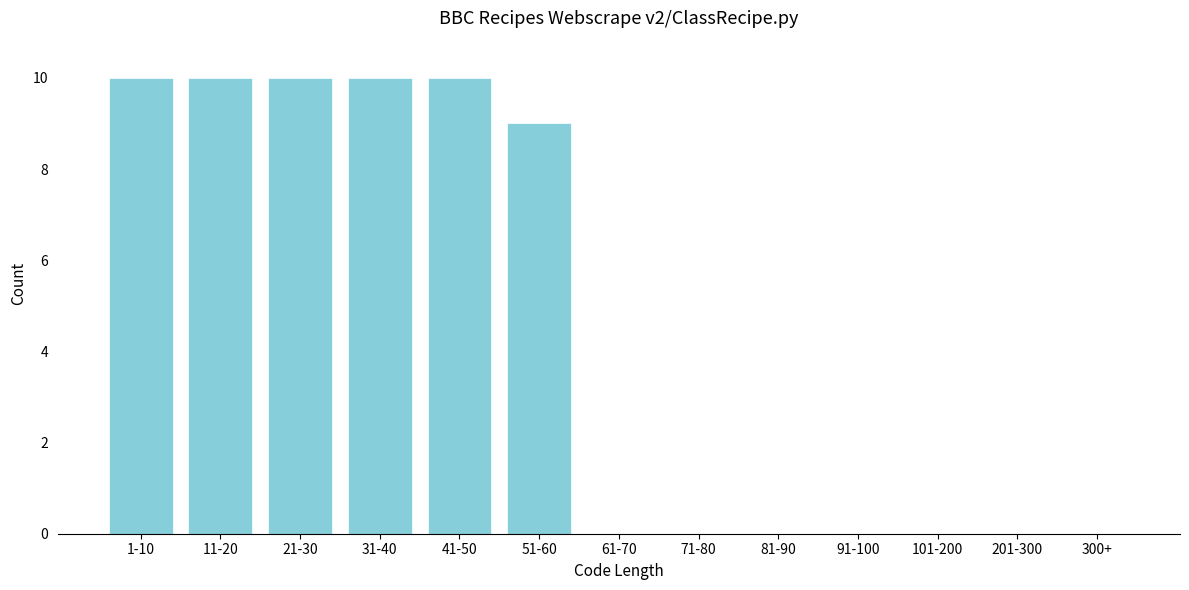

Reading left to right, extract all data points from this chart.

1-10=10	11-20=10	21-30=10	31-40=10	41-50=10	51-60=9	61-70=0	71-80=0	81-90=0	91-100=0	101-200=0	201-300=0	300+=0